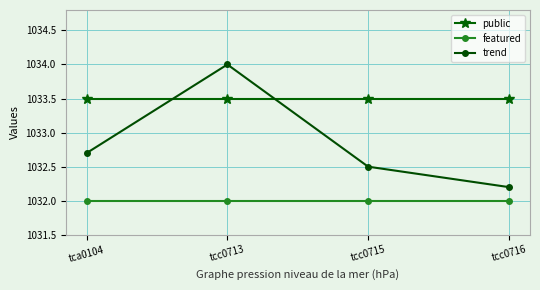

What is the maximum value for trend?

1034.0